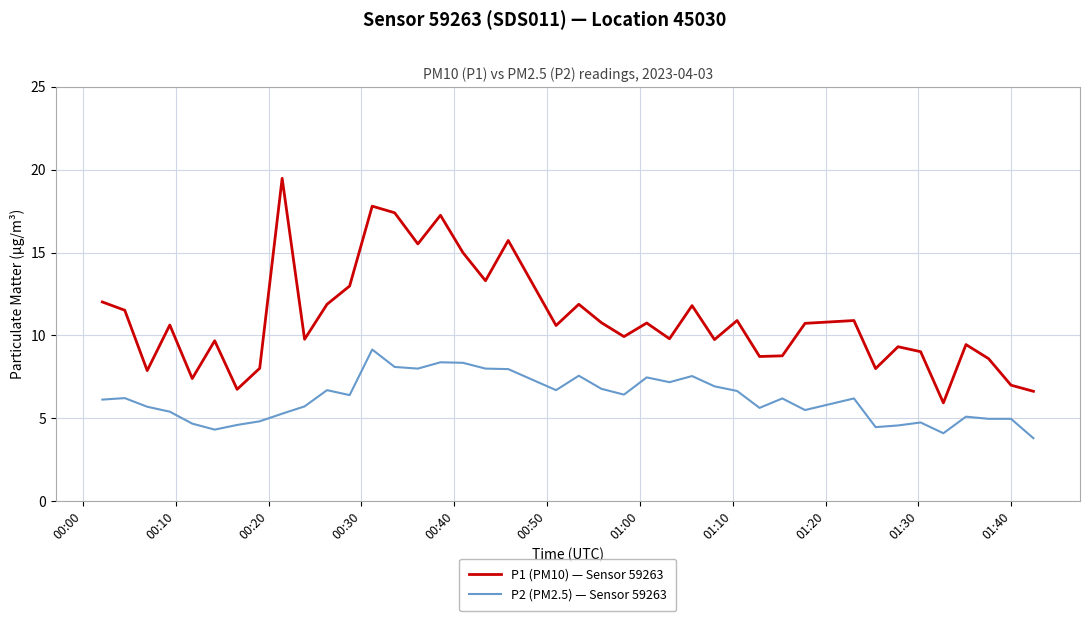

What is the average value of the P1 (PM10) — Sensor 59263 series?

11.0